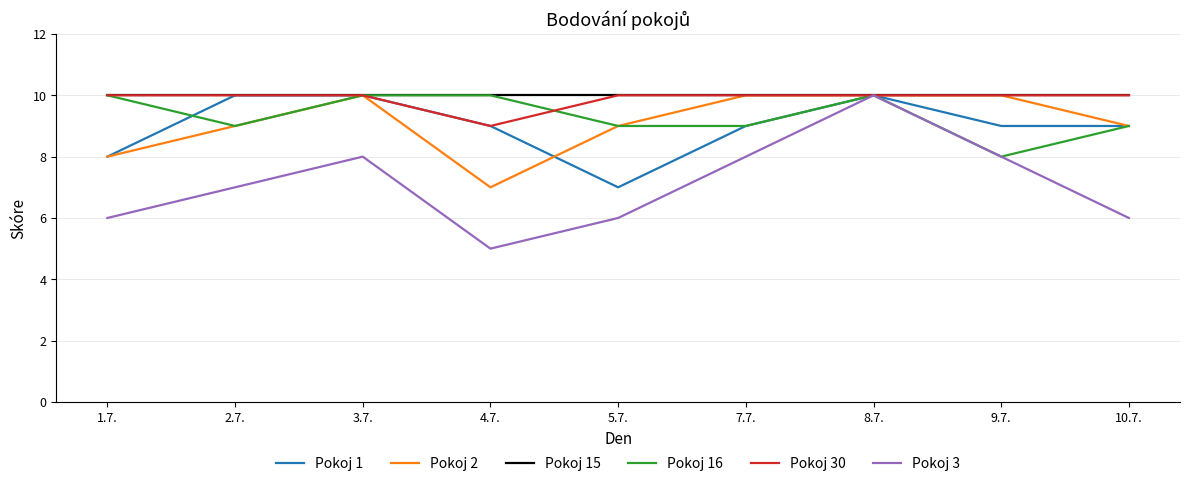

Where does the Pokoj 16 series first go above 9?

1.7.